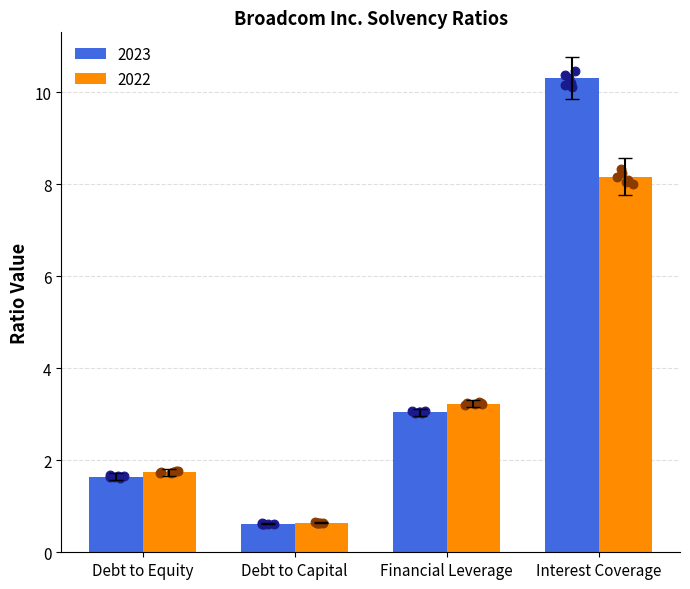

The 2023 series shows 2.6 at Interest Coverage. True or false?

False